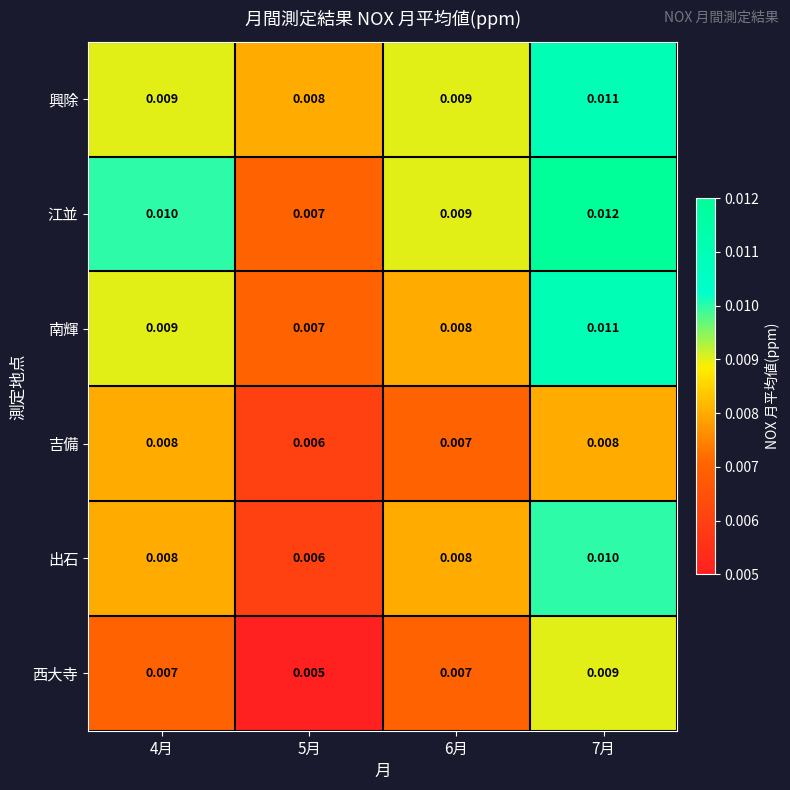

What is the total value across all series at 4月?

0.1